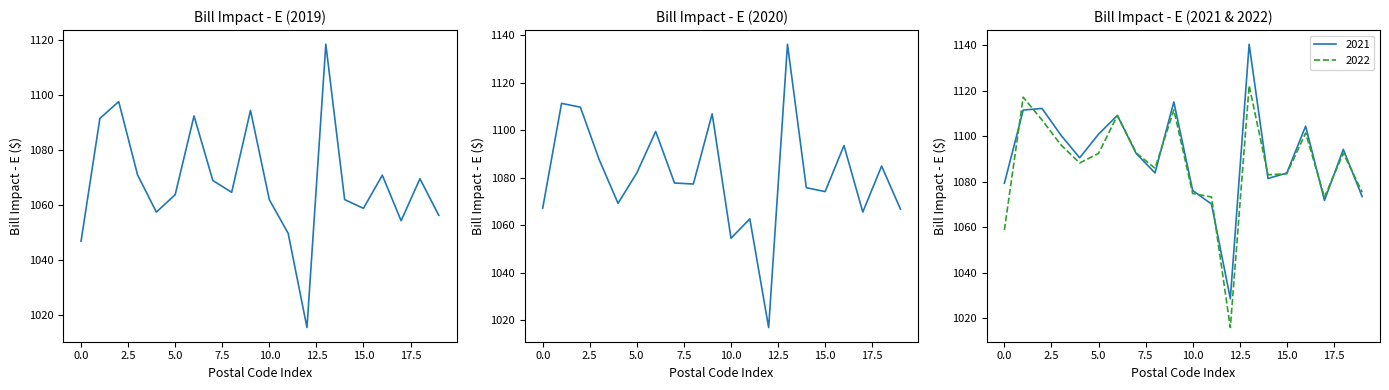

What is the highest value of the 2022 series?

1122.2